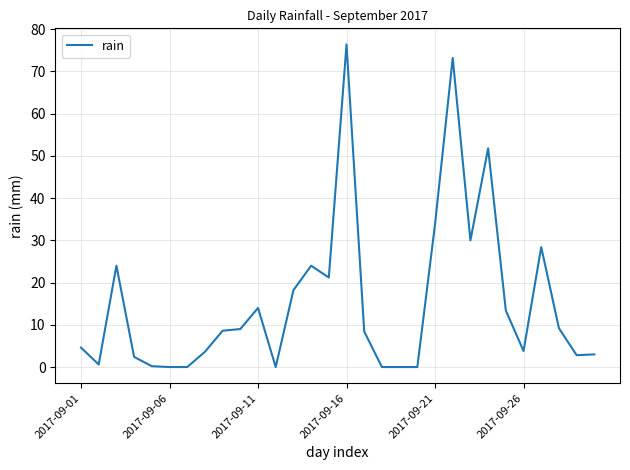

What is the sum of all values?

464.6